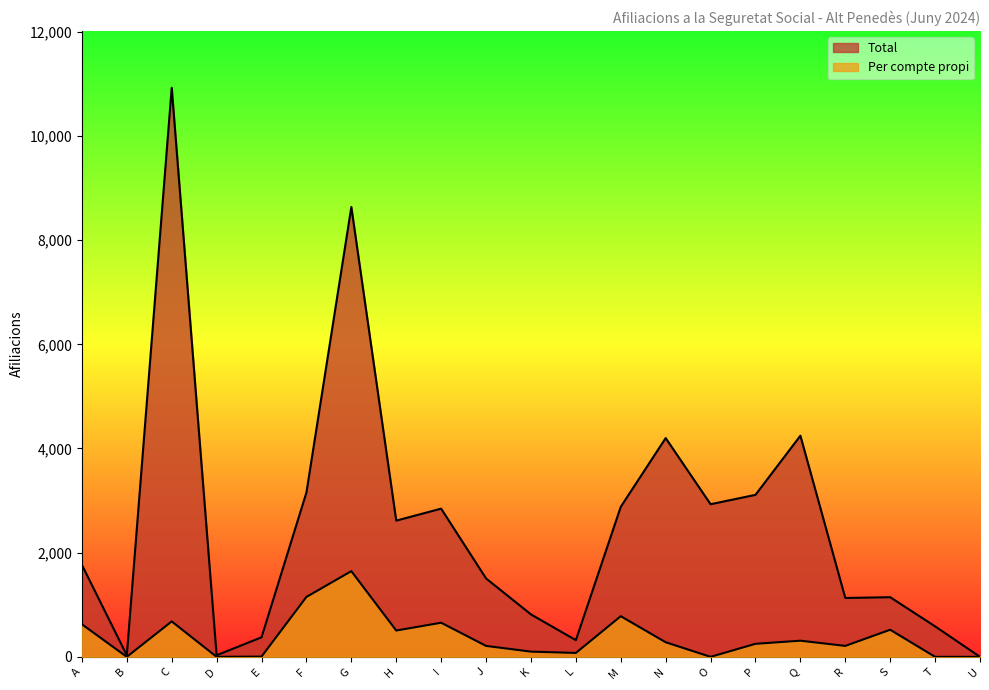

True or false: Per compte propi has more than 2 points higher than both neighbors.

True